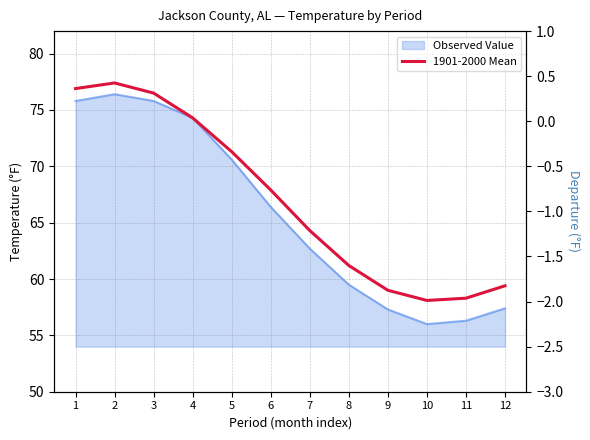

True or false: 1901-2000 Mean and Departure intersect in this chart.

False